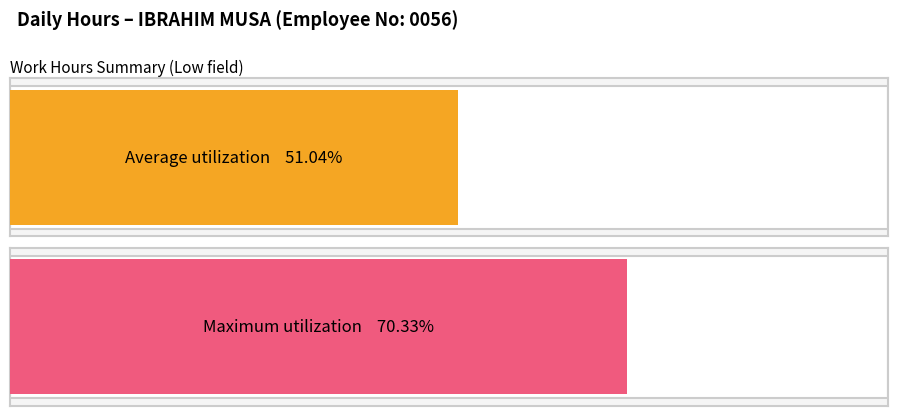

Does the chart contain any negative values?

No